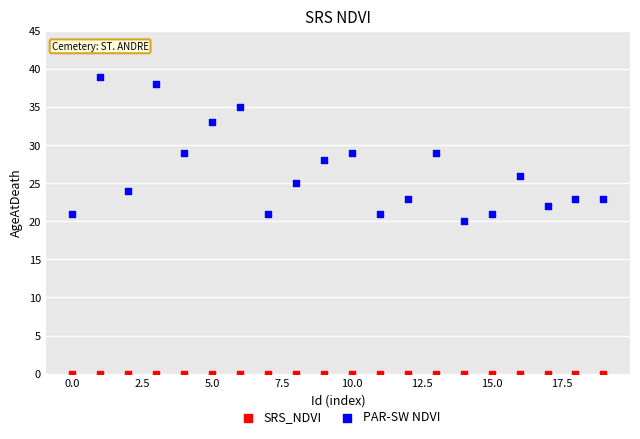

Which series contains the lowest Y value?

SRS_NDVI